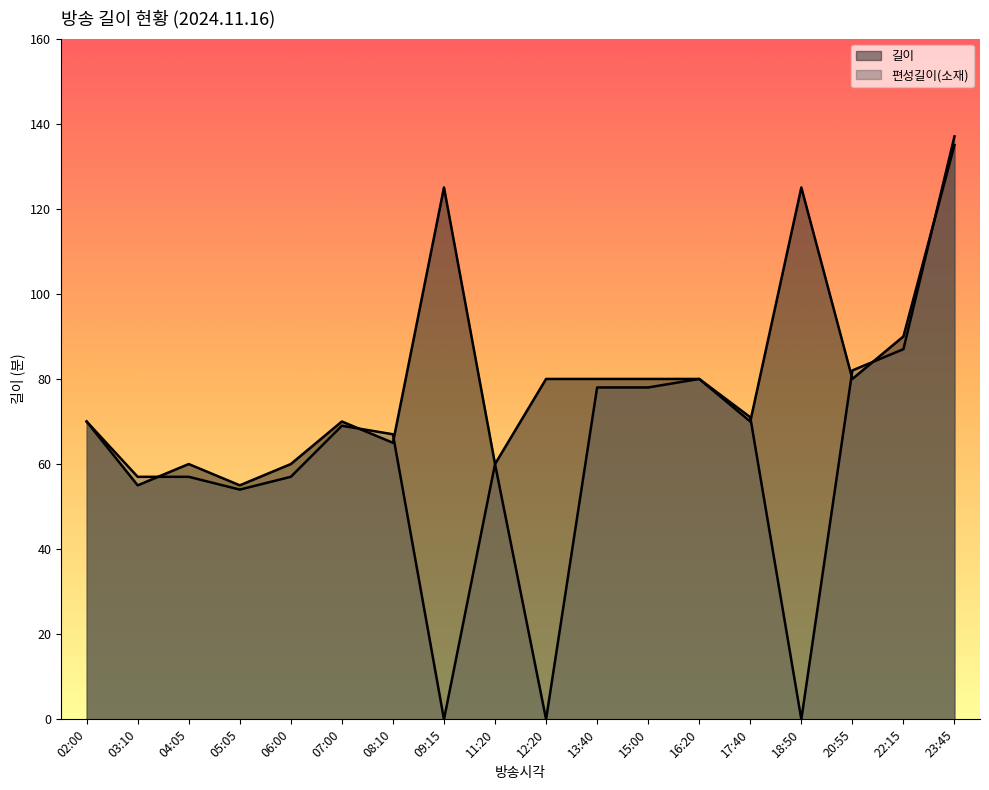

The value of 편성길이(소재) at 12:20 is 46. True or false?

False